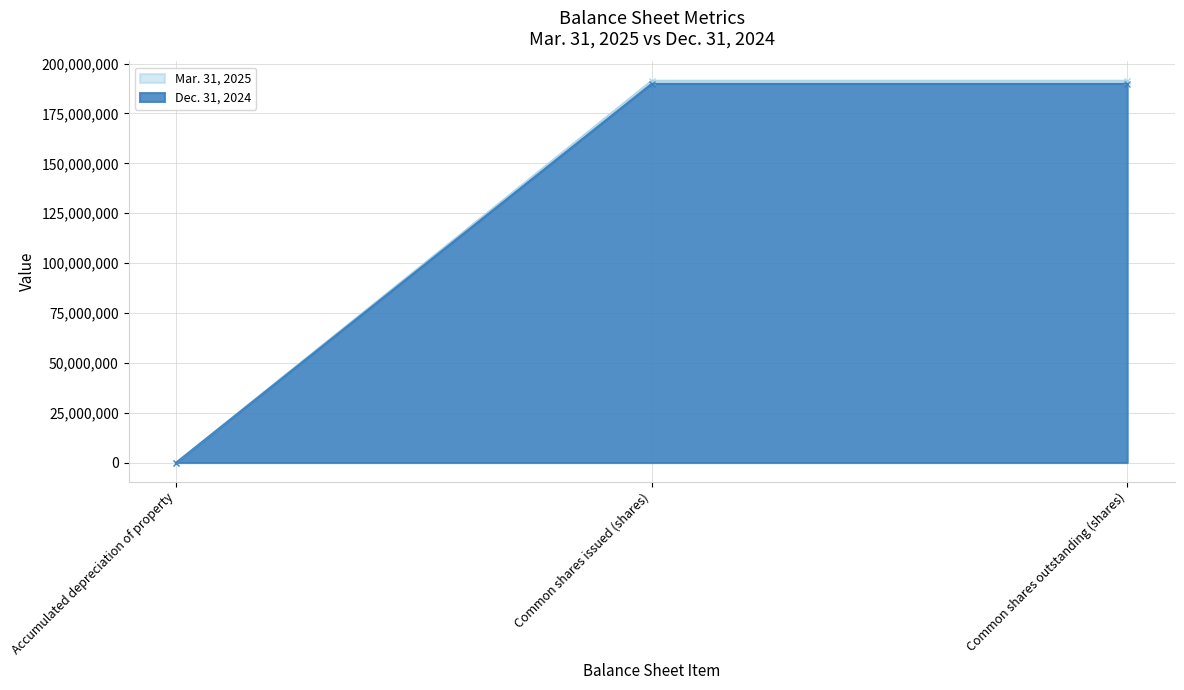

At how many categories does at least one series exceed 188741041?

2